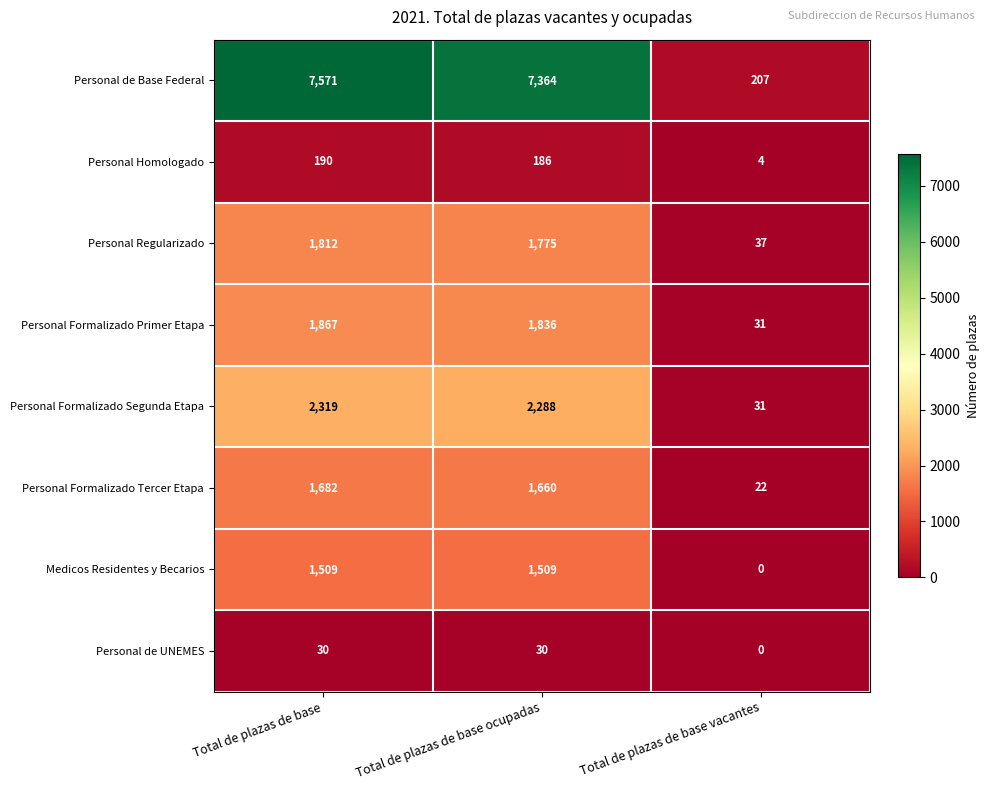

List the series in order of their peak value, lowest first.

Personal de UNEMES, Personal Homologado, Medicos Residentes y Becarios, Personal Formalizado Tercer Etapa, Personal Regularizado, Personal Formalizado Primer Etapa, Personal Formalizado Segunda Etapa, Personal de Base Federal